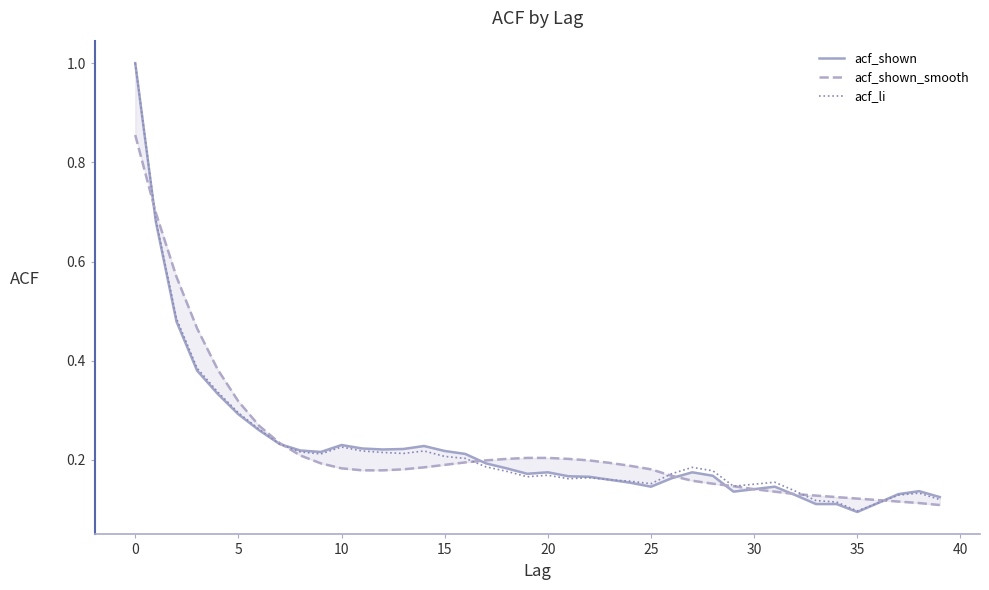

At which label does acf_shown reach its minimum?

35